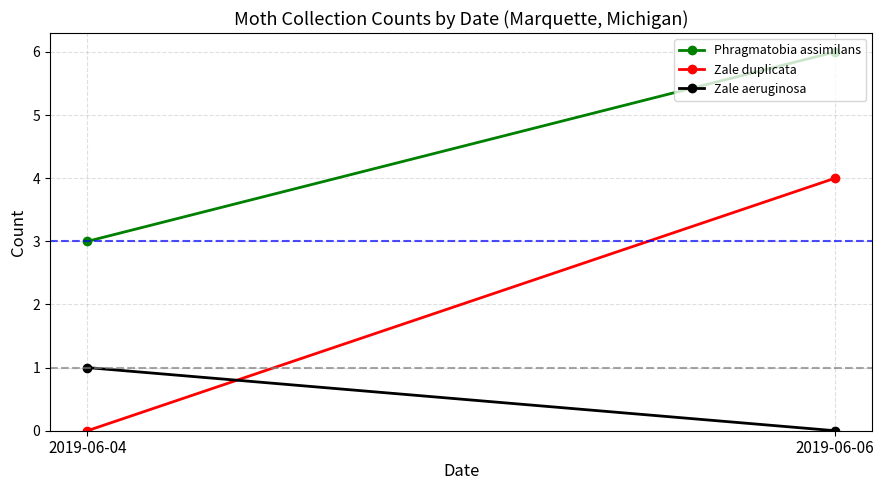

Which has a higher value, 2019-06-06 or 2019-06-04?

2019-06-06